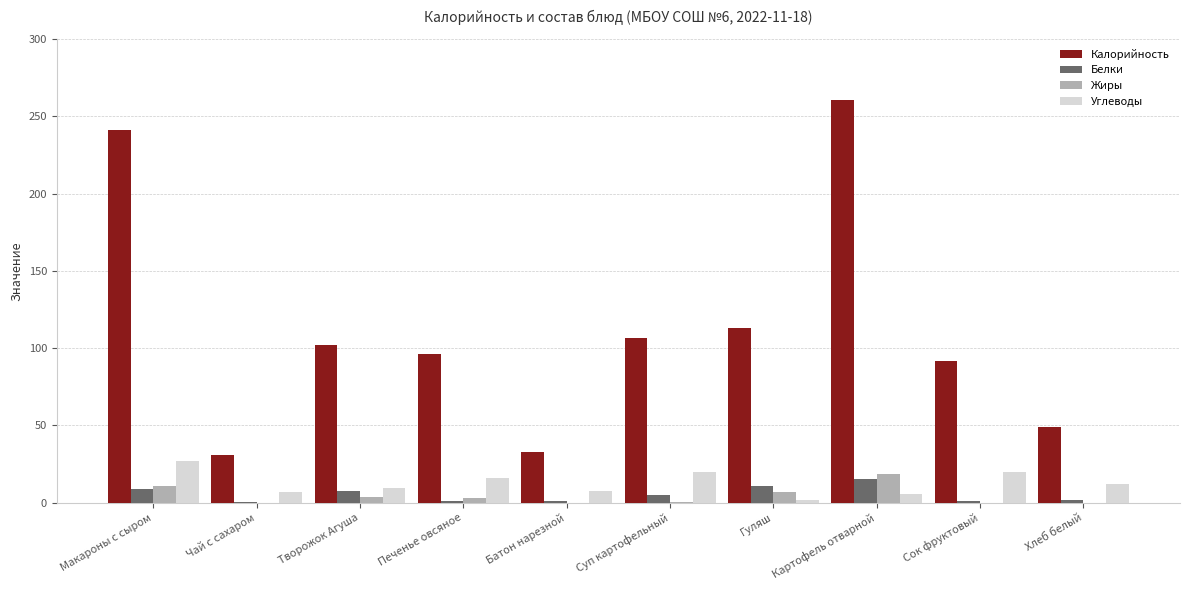

Count the number of categories in the chart.

10